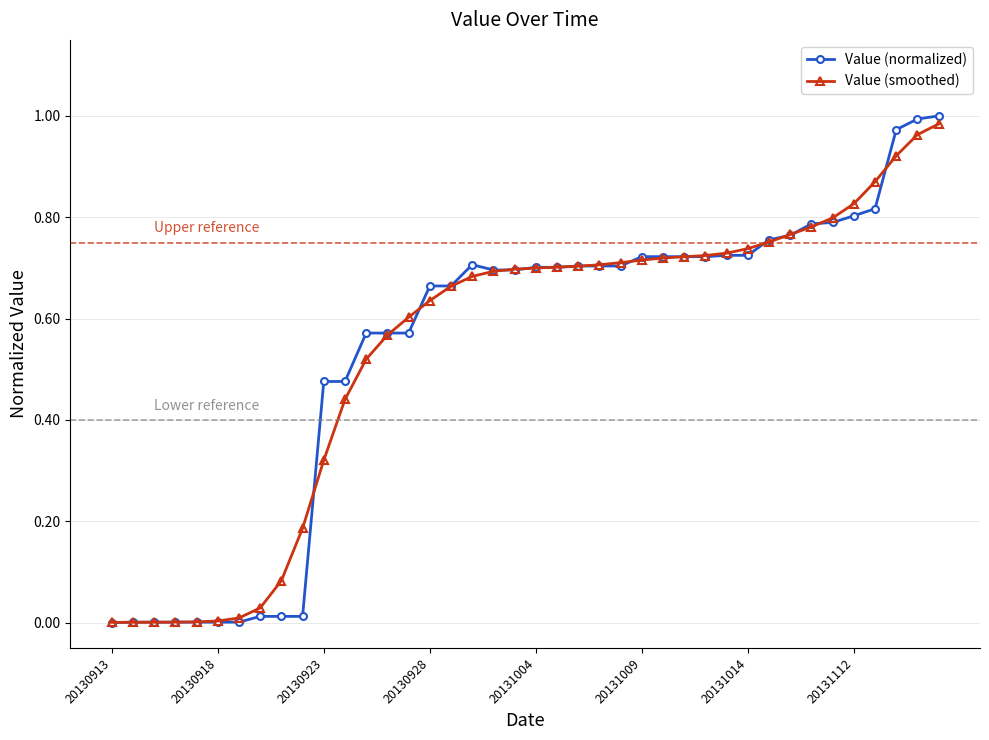

Which series has the largest range (max minus min)?

Value (normalized)